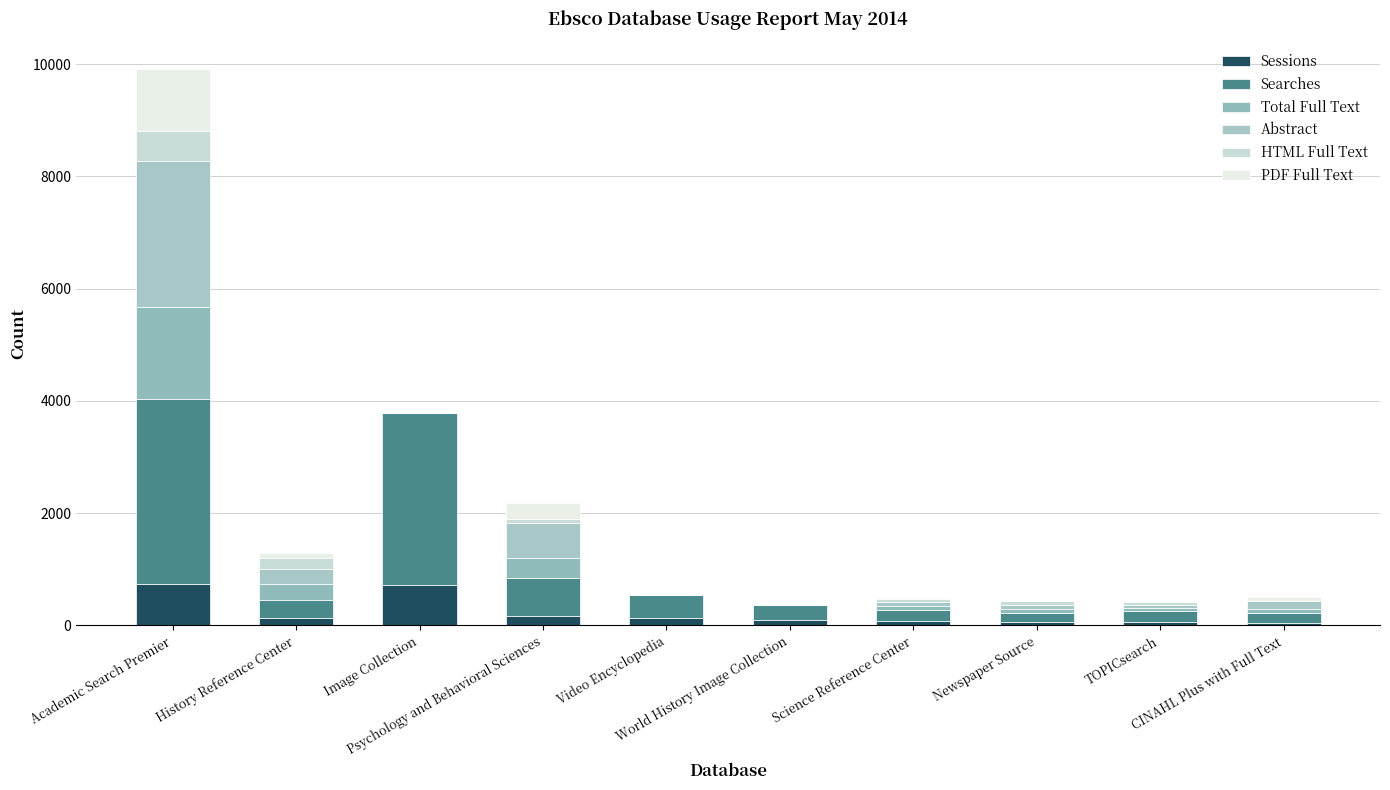

Where does the Sessions series first go above 125?

Academic Search Premier